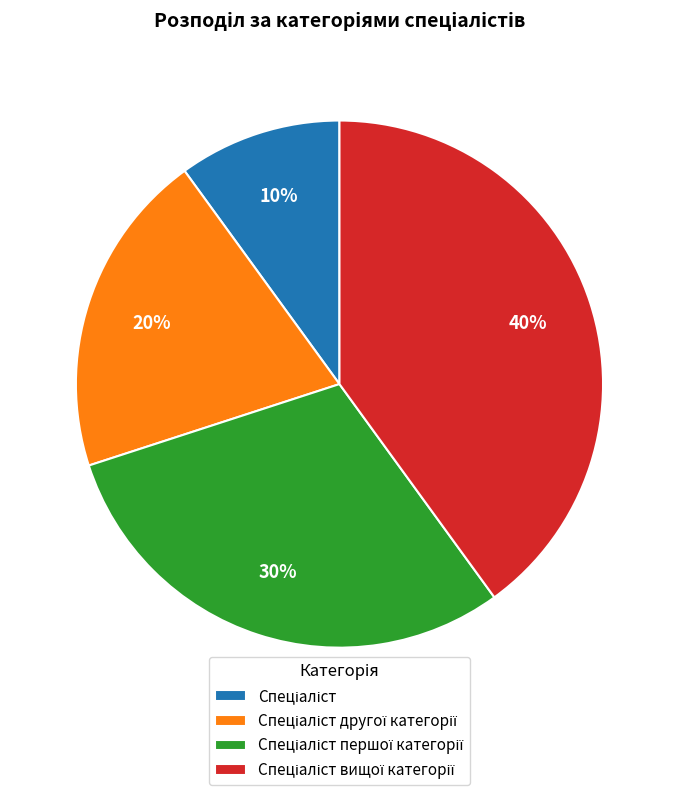

How many segments does this pie chart have?

4